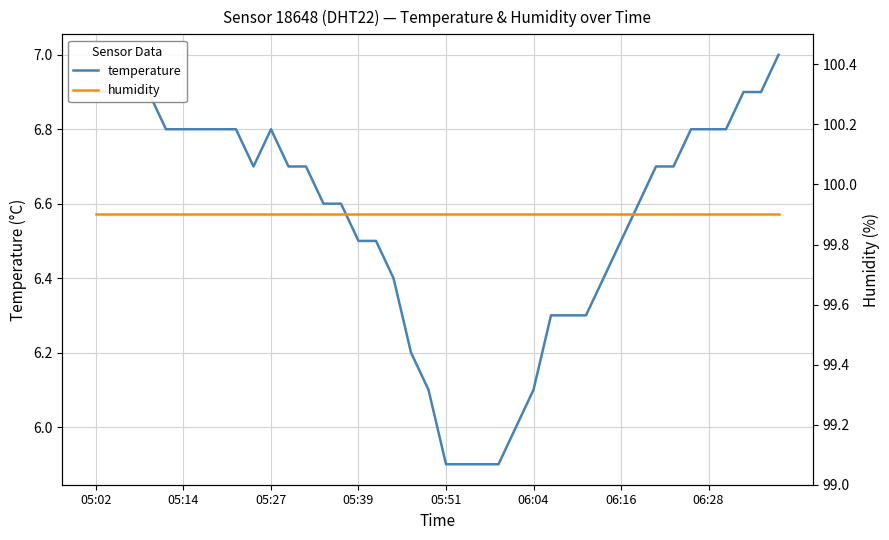

Rank the series by their average value, from lowest to highest.

temperature, humidity